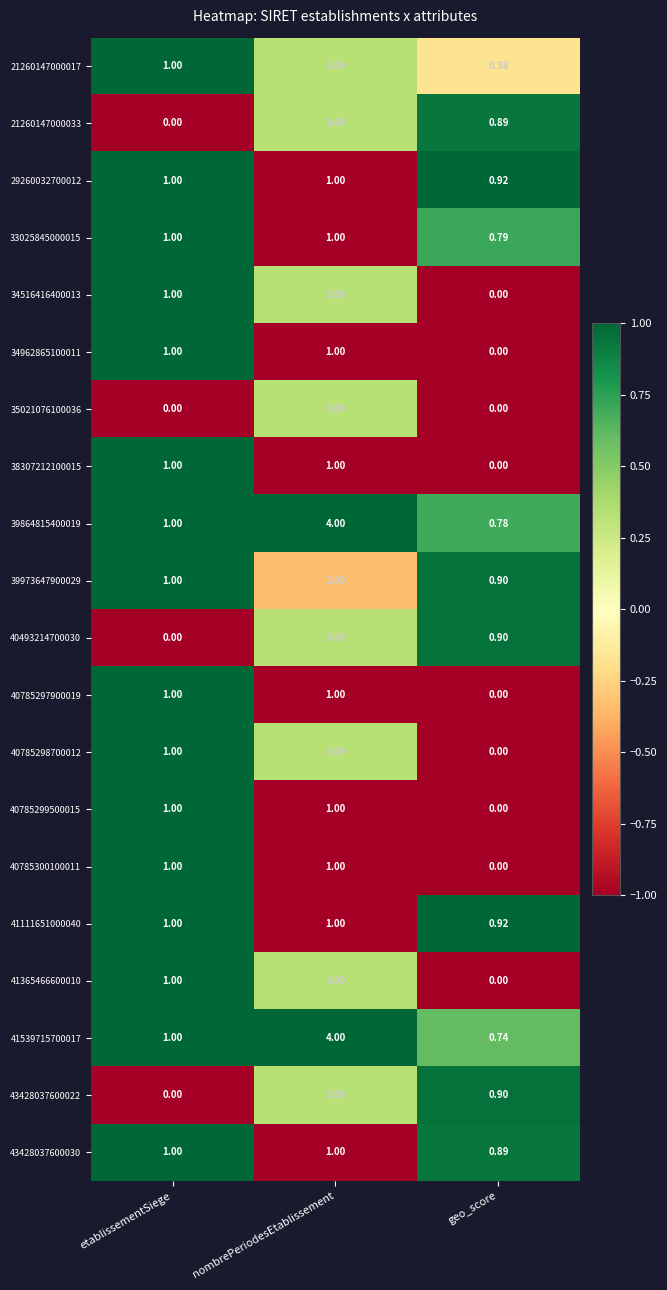

At which category does the chart reach its peak across all series?

nombrePeriodesEtablissement